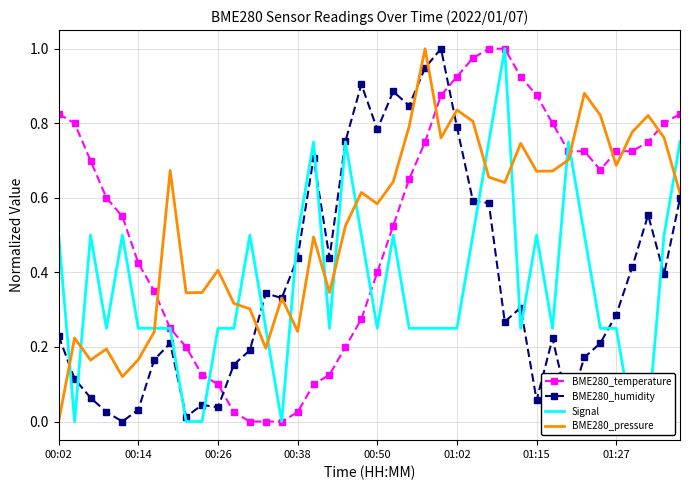

At which category is the sum across all series the highest?

27